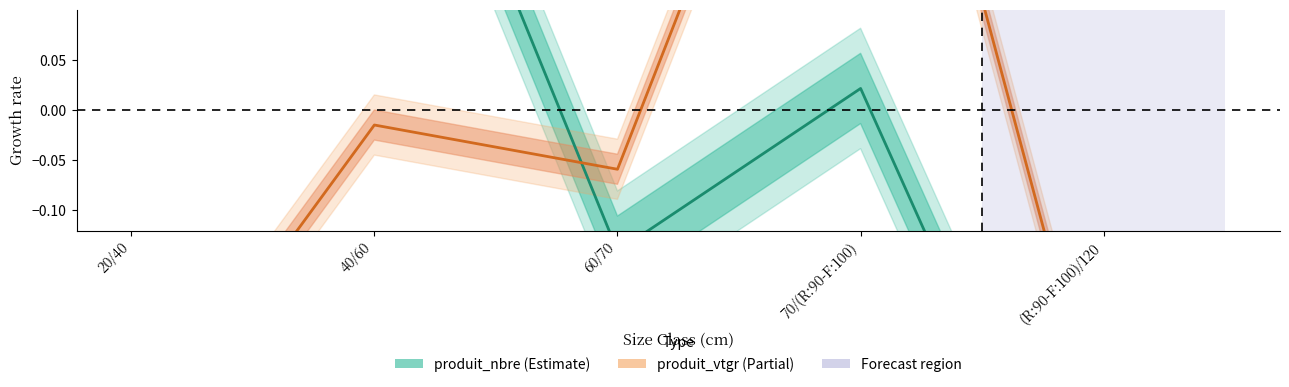

How many interior local peaks does the produit_nbre series have?

2